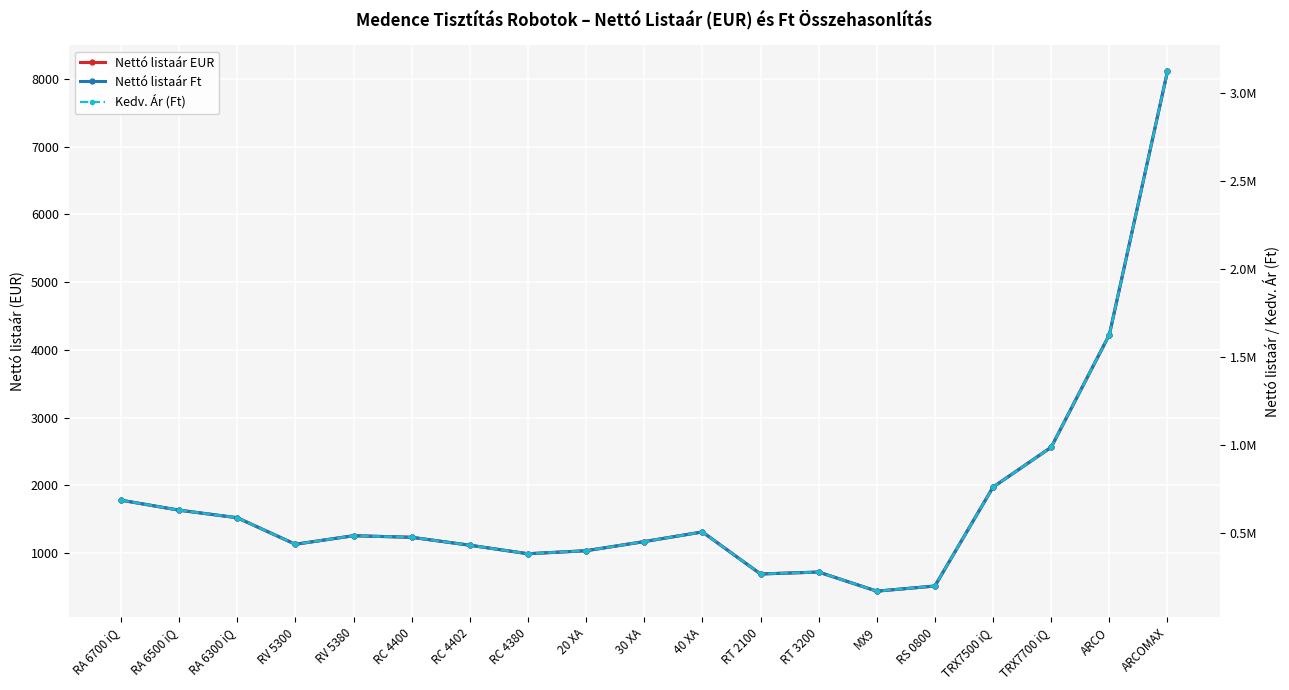

True or false: Nettó listaár EUR and Nettó listaár Ft intersect in this chart.

False